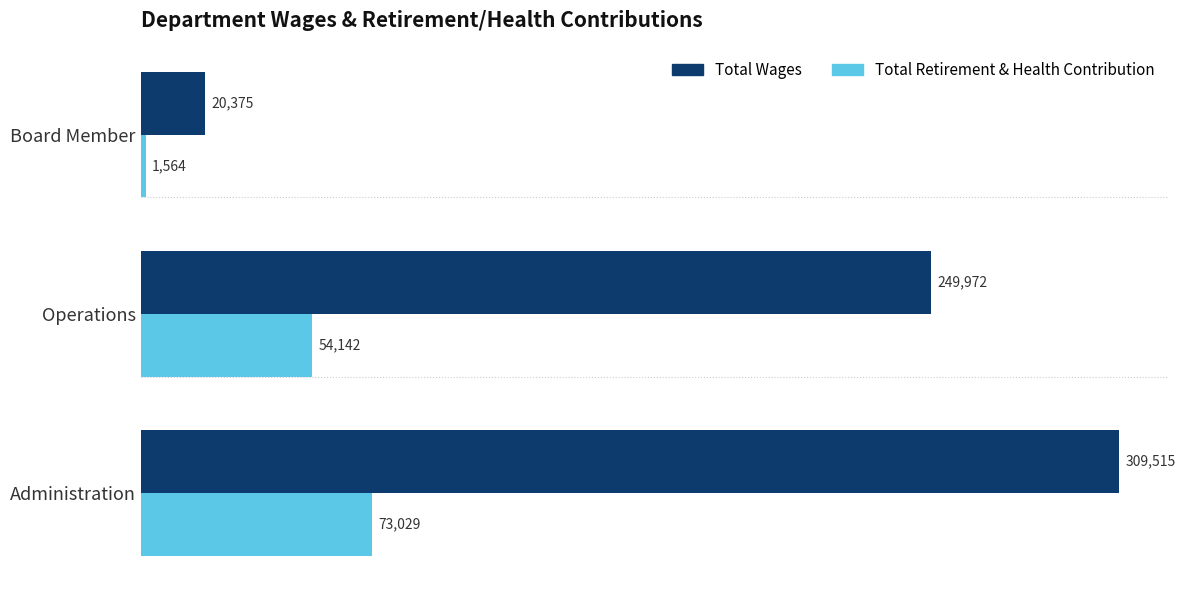

Which series changed the most between Administration and Board Member?

Total Wages